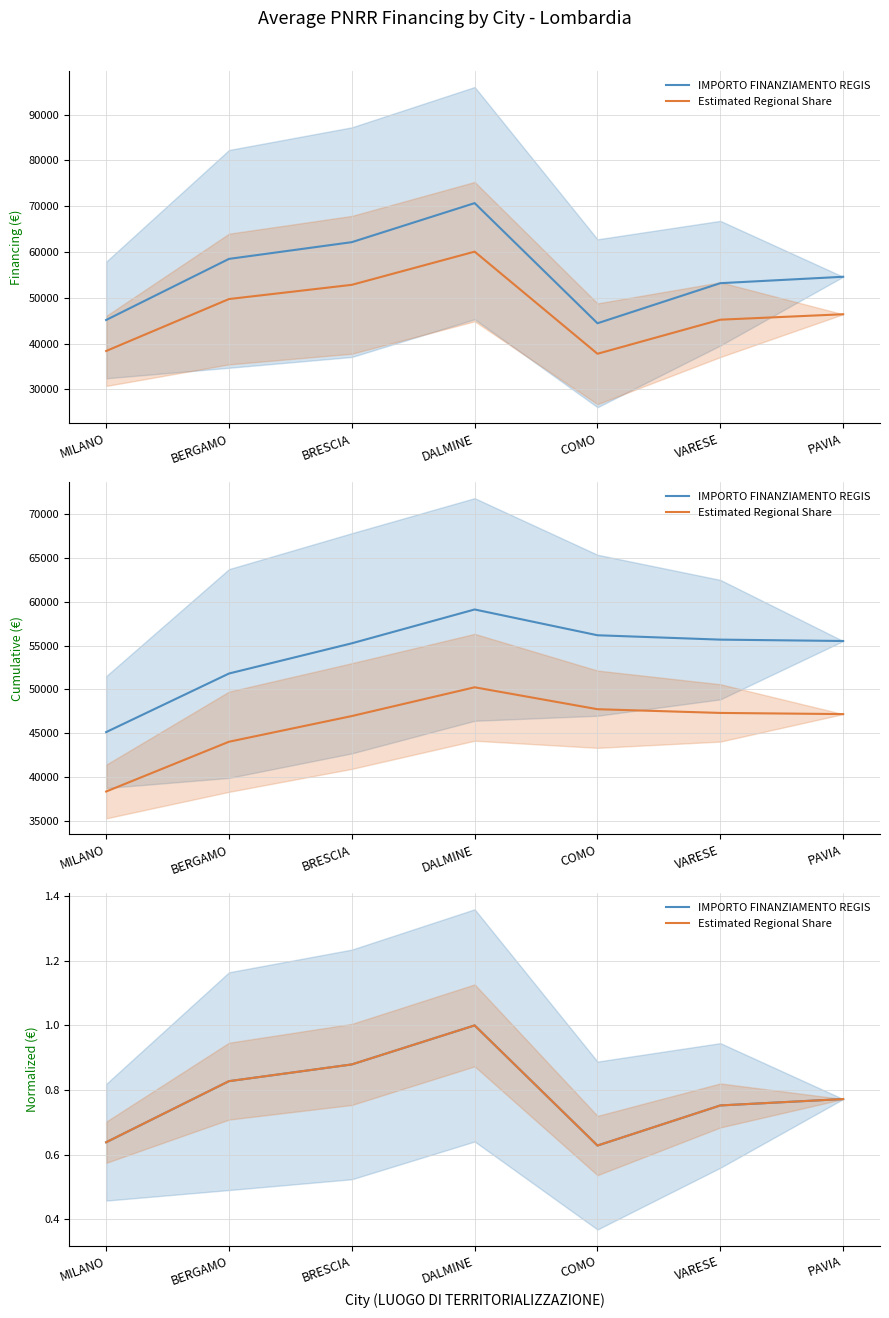

Which series has the widest spread of values?

IMPORTO FINANZIAMENTO REGIS